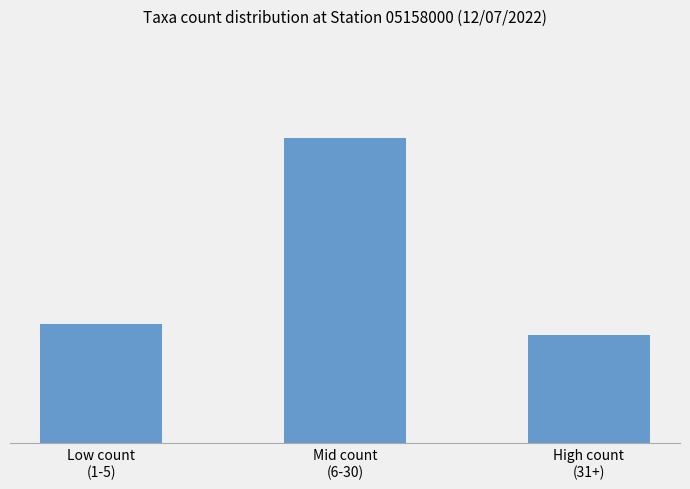

Reading left to right, extract all data points from this chart.

Low count
(1-5)=35	Mid count
(6-30)=90	High count
(31+)=32